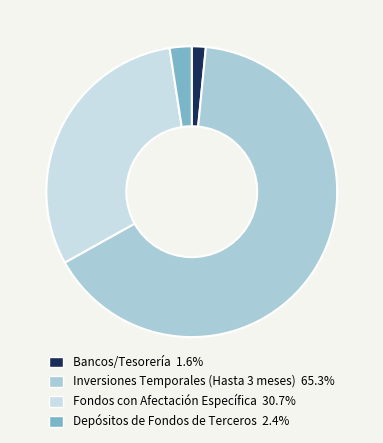

The Inversiones Temporales (Hasta 3 meses) slice represents 57% of the pie. True or false?

False